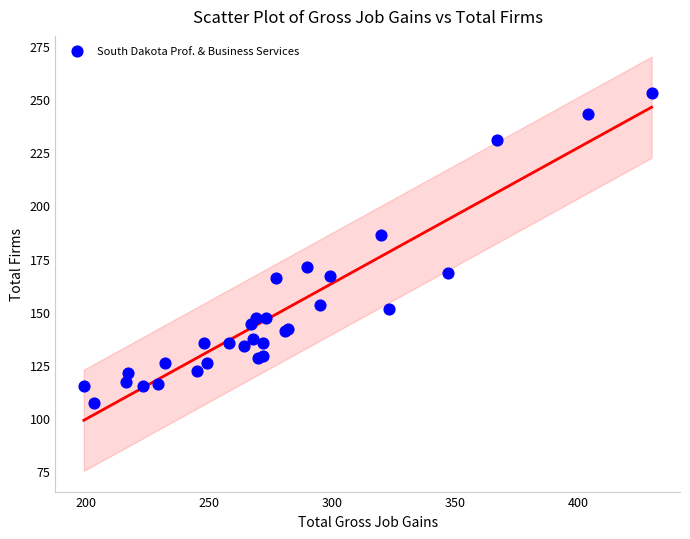

What Y value in the scatter plot is closest to 180?

186